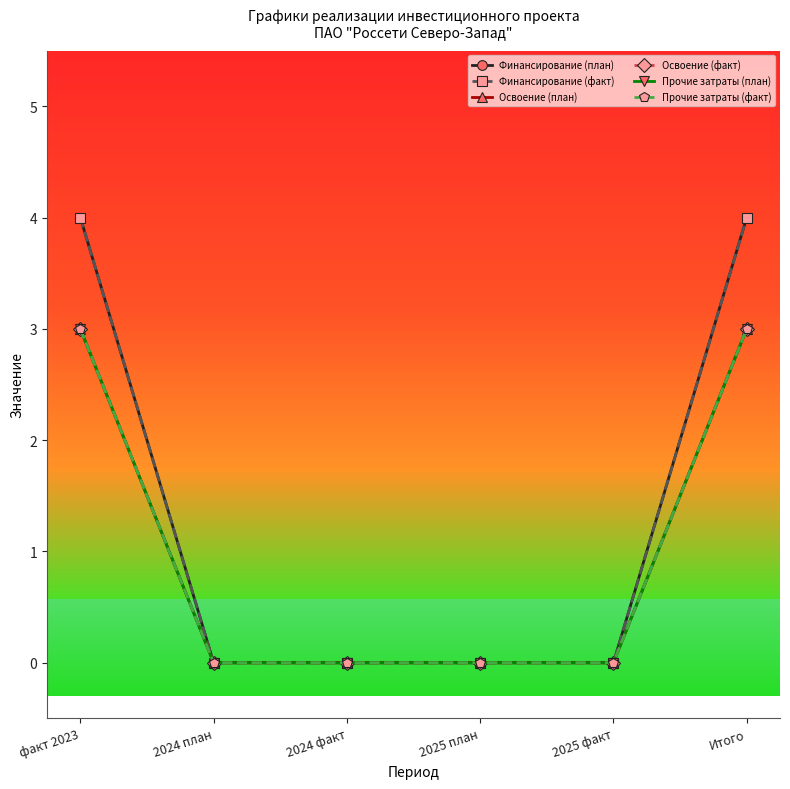

What is the value of the Финансирование (факт) point at the 6th from the left?

4